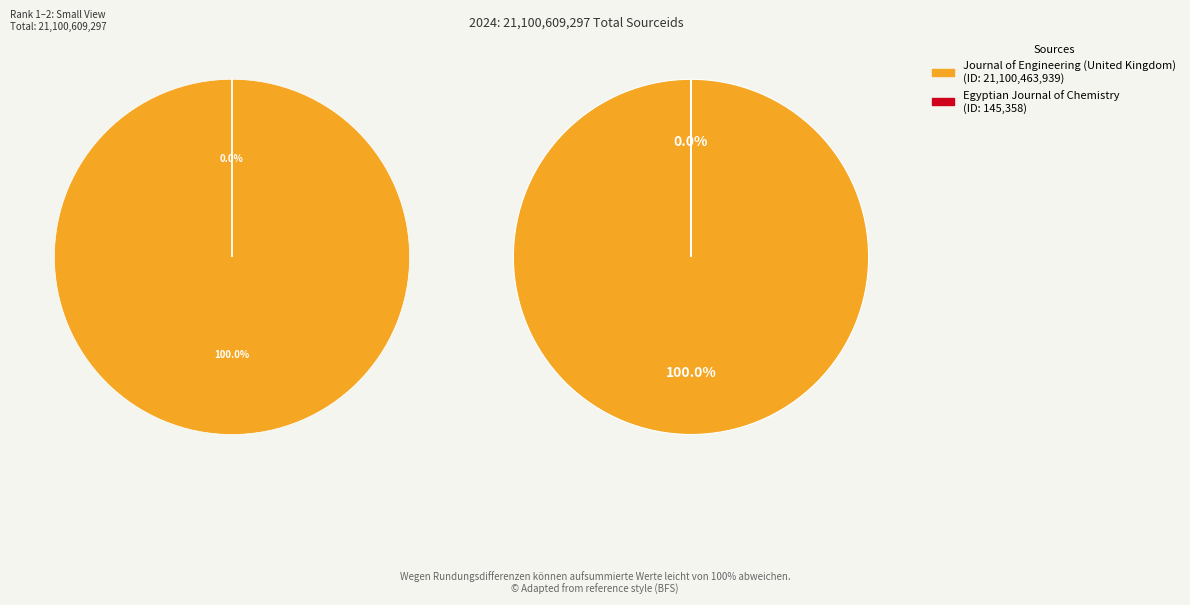

Is Egyptian Journal of Chemistry the majority of the pie?

No